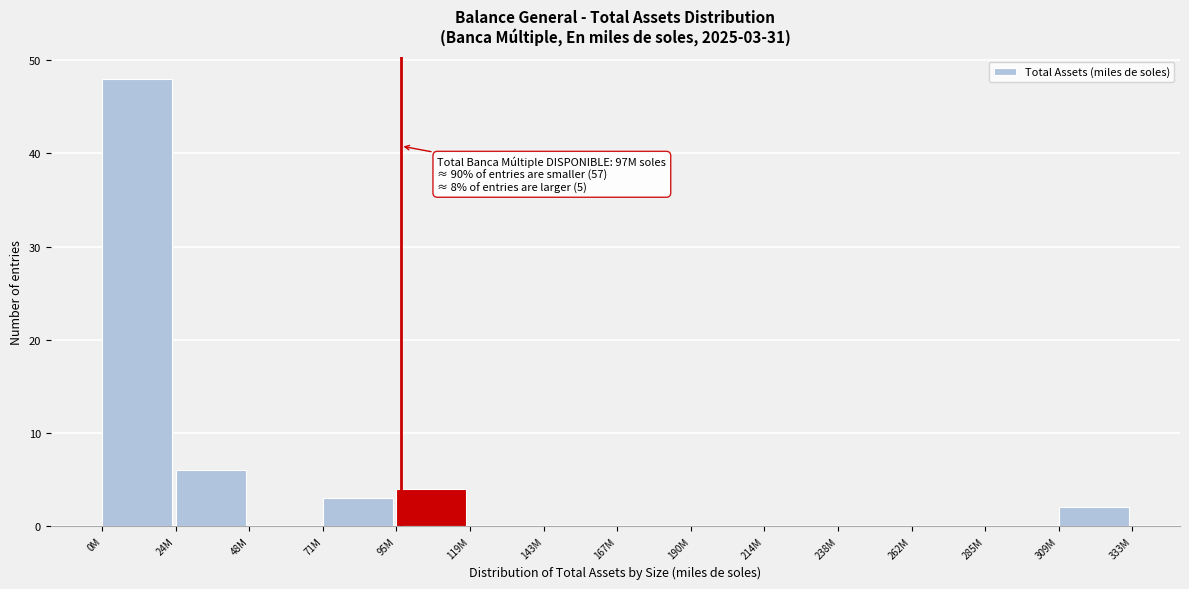

Reading left to right, what are all the values shown in this chart?

0M=48	24M=6	48M=0	71M=3	95M=4	119M=0	143M=0	167M=0	190M=0	214M=0	238M=0	262M=0	285M=0	309M=2